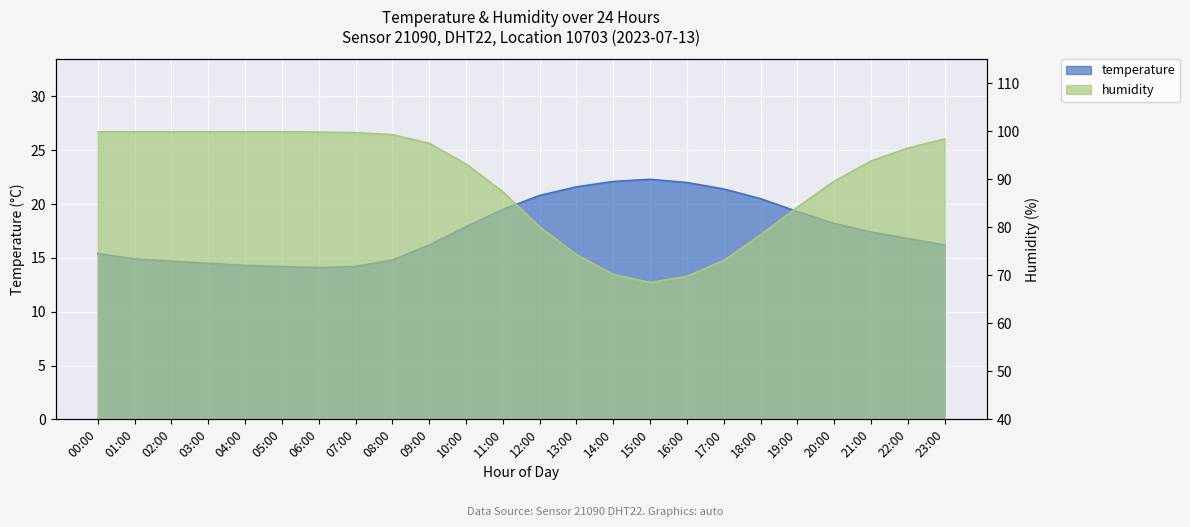

List the series in order of their peak value, highest first.

humidity, temperature